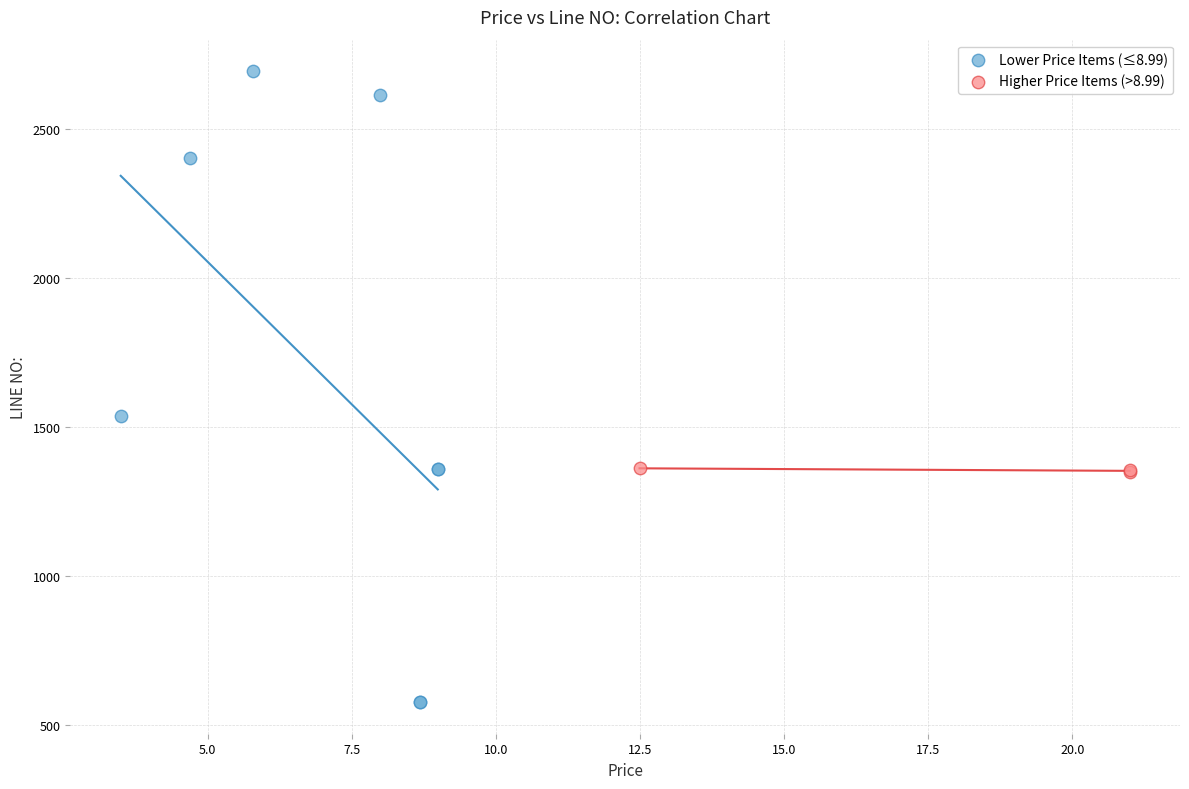

Which series reaches the minimum Y coordinate?

Lower Price Items (≤8.99)